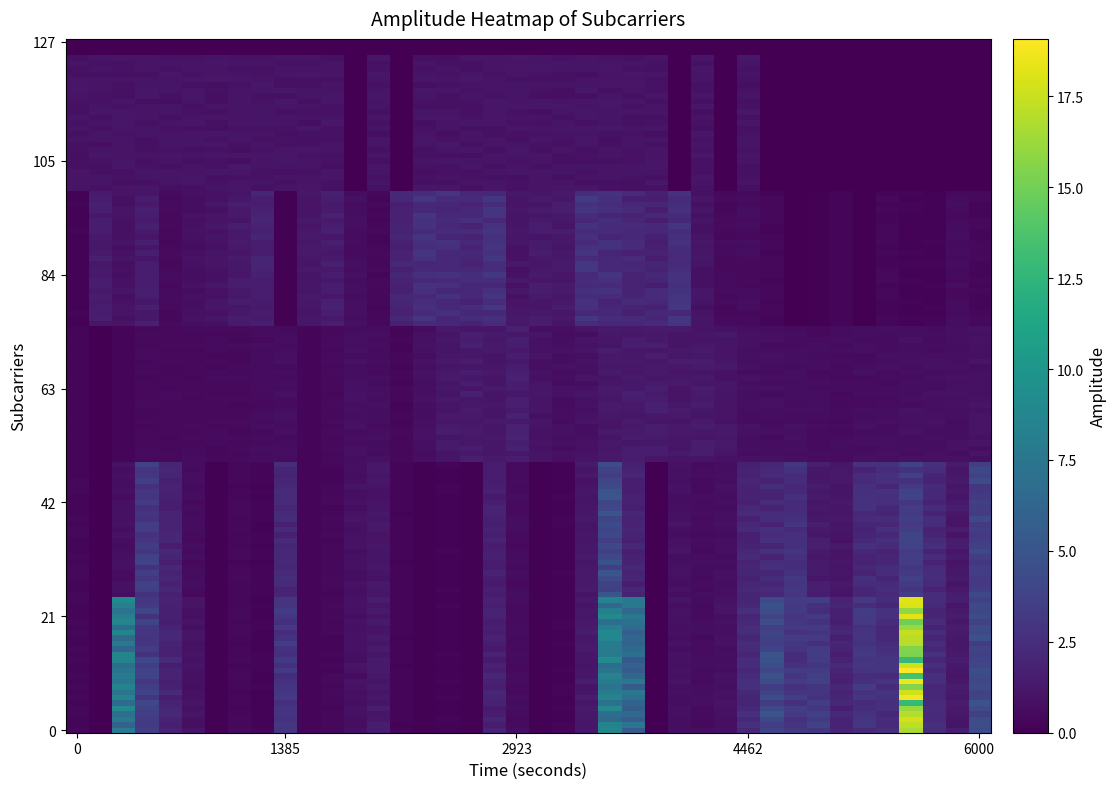

Reading right to left, extract all data points from this chart.

SDS_P1: 4.1	1.4	2.0	16.0	2.7	3.3	1.7	2.5	3.3	4.5	2.7	1.0	0.5	0.9	0.0	6.3	8.3	1.2	0.2	0.1	0.6	1.9	0.1	0.2	0.1	0.2	1.4	0.9	0.4	0.2	3.4	0.2	0.5	0.1	0.9	1.7	4.0	7.3	0.0	0.3
SDS_P2: 3.6	1.4	2.6	3.7	2.3	2.6	1.3	1.6	2.6	2.0	1.8	0.8	0.5	1.0	0.0	2.1	4.0	1.2	0.2	0.1	0.5	1.5	0.1	0.2	0.1	0.3	1.2	1.0	0.4	0.2	2.0	0.2	0.4	0.1	0.7	1.5	3.4	0.6	0.0	0.3
BMP_temperature: 0.3	0.5	0.2	0.2	0.4	0.0	0.3	0.1	0.0	0.4	0.5	0.5	0.9	2.5	1.9	2.2	2.2	3.1	1.4	1.2	0.9	2.4	2.2	2.2	2.2	1.7	0.5	0.7	1.3	1.3	0.1	1.9	1.2	0.9	0.8	0.5	1.5	0.8	1.4	0.2
Signal: 0.0	0.0	0.0	0.0	0.0	0.0	0.0	0.0	0.0	0.0	1.1	0.0	0.9	0.0	0.9	1.1	1.0	1.1	1.1	1.1	1.0	1.0	0.9	0.9	1.1	0.0	0.8	0.0	1.1	0.9	1.0	1.0	1.1	1.2	1.0	1.1	1.0	0.9	0.9	1.1